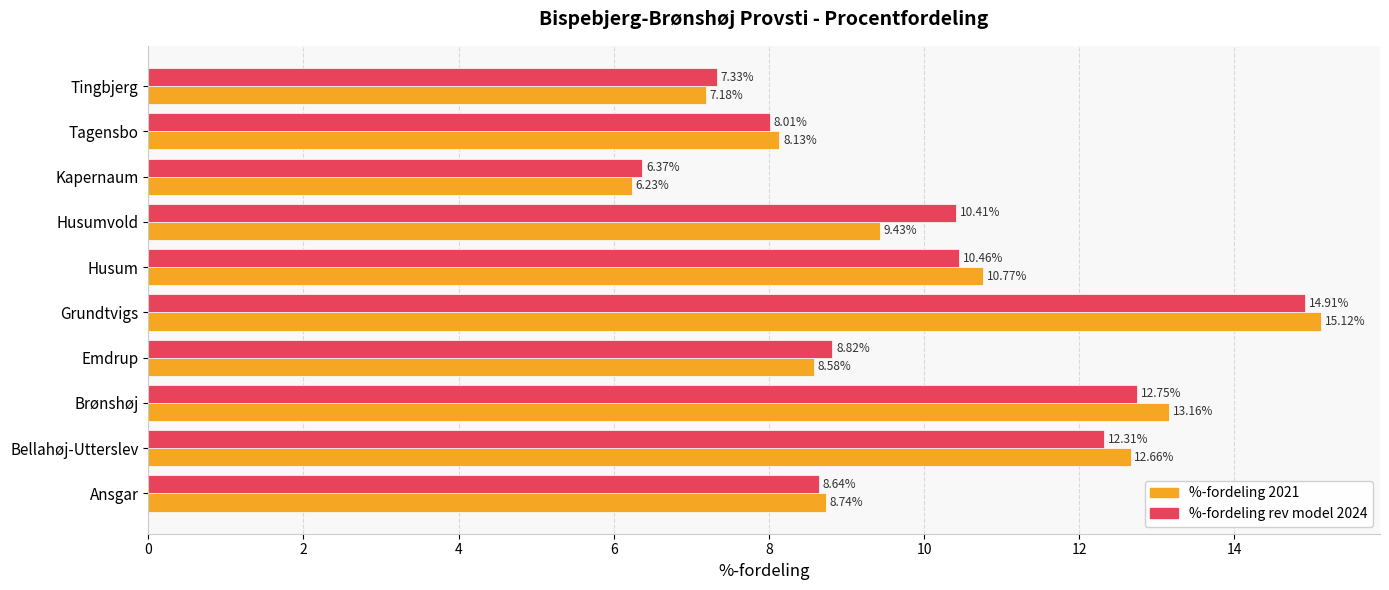

List the series in order of their peak value, highest first.

%-fordeling 2021, %-fordeling rev model 2024